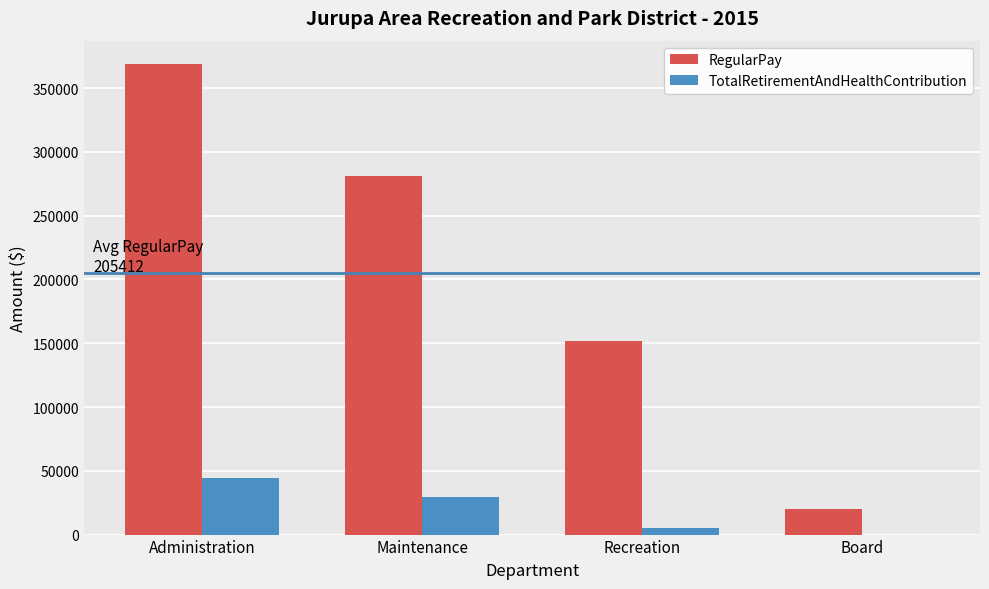

What is the average value of the TotalRetirementAndHealthContribution series?

19724